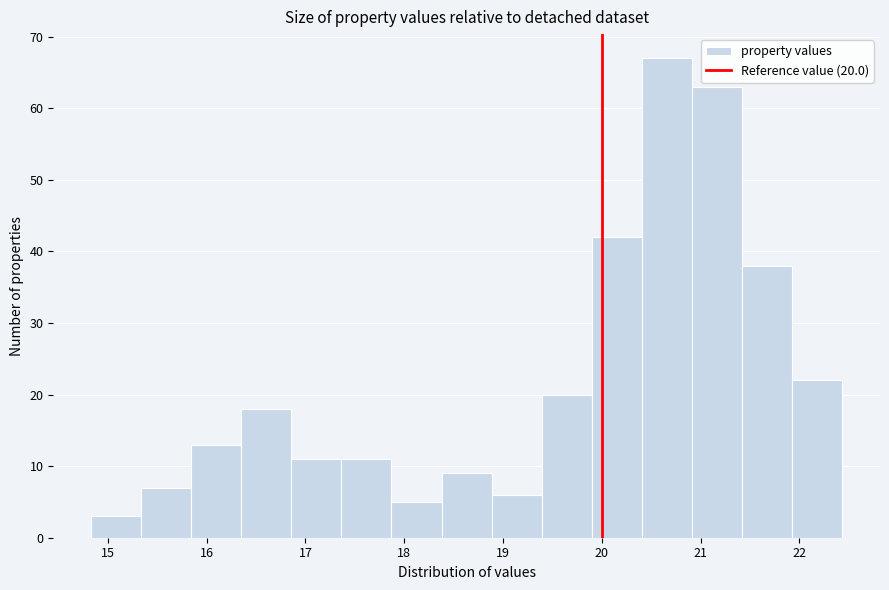

Over which range of the x-axis is the bar tallest?

20.4 to 20.9